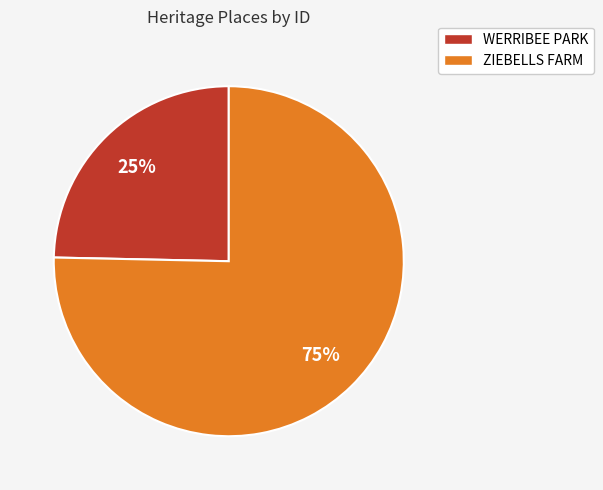

To the nearest percent, what is the average slice percentage?

50%